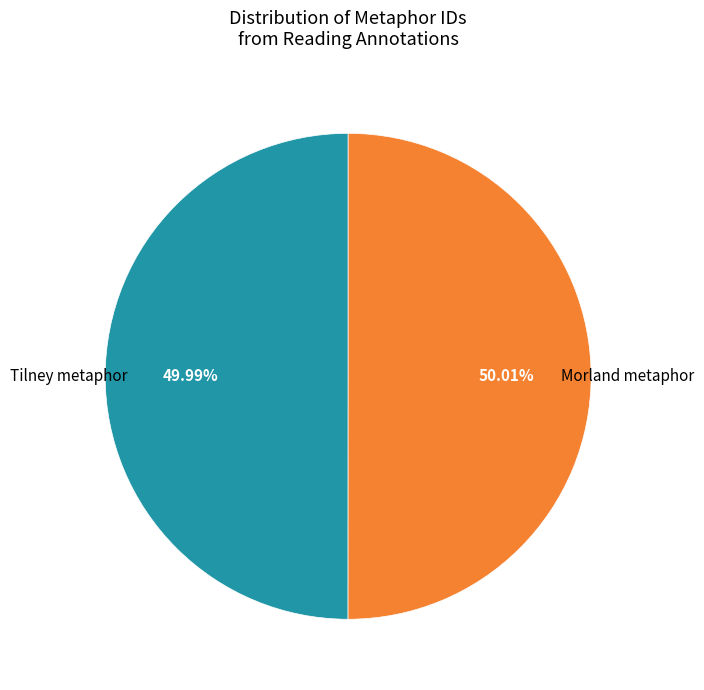

Is there any slice that represents more than half of the pie?

Yes